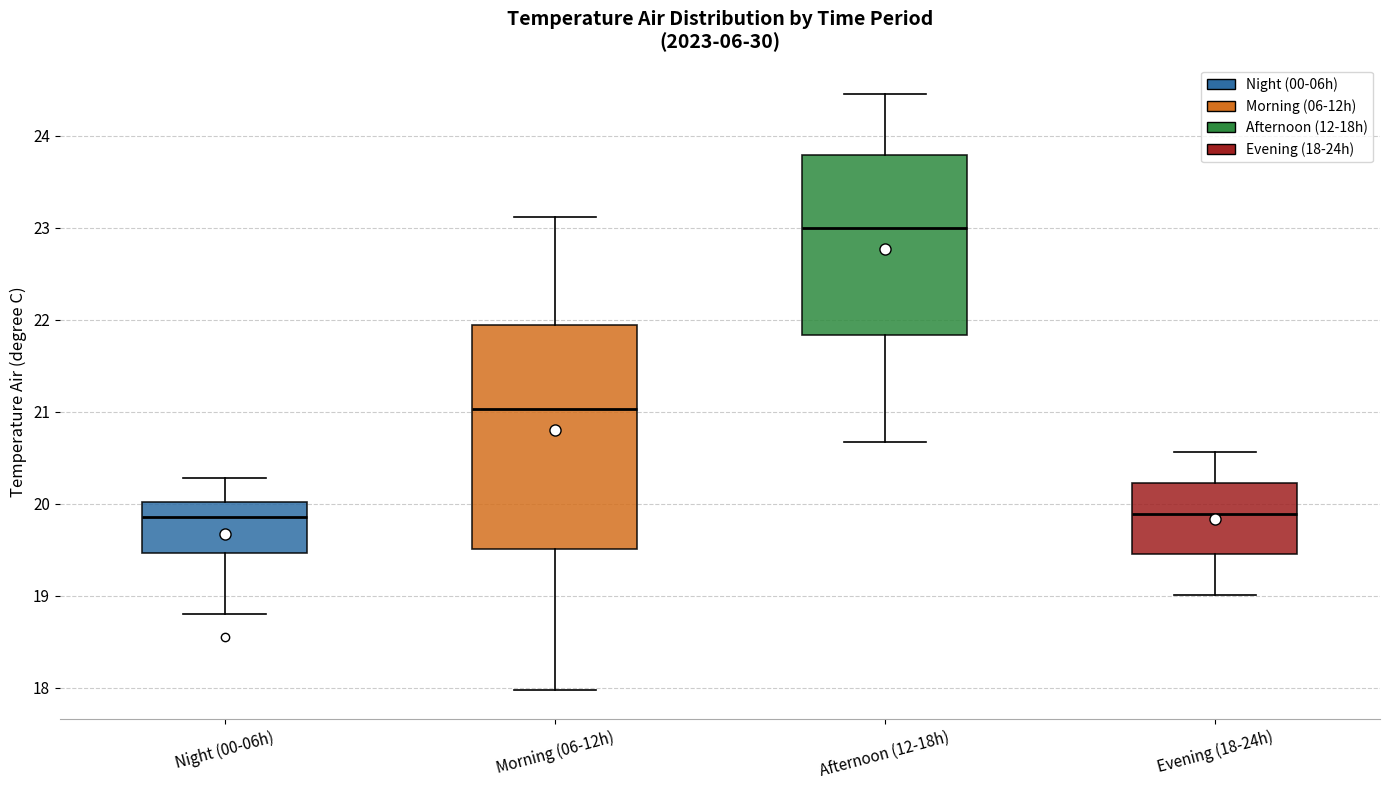

Which box is the tallest, from its lower edge to its upper edge?

Morning (06-12h)